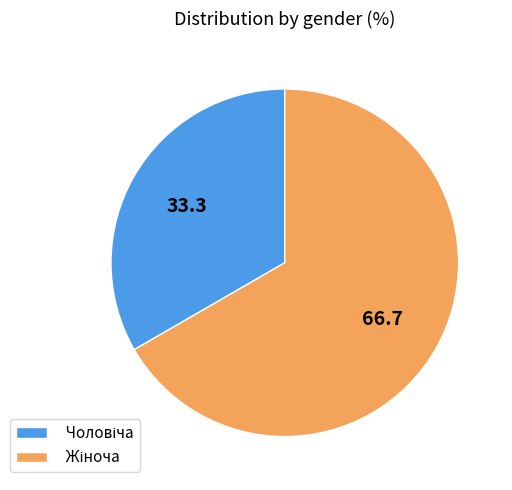

Is there a majority slice in this chart?

Yes